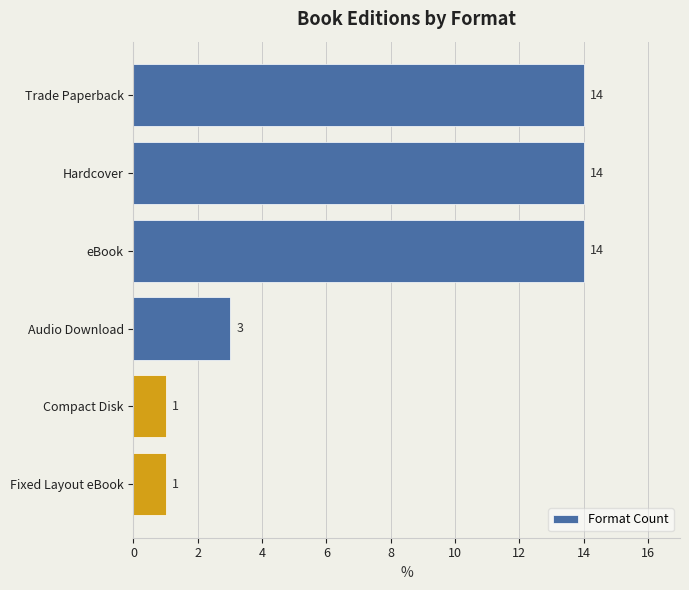

How many data points does each series have?

6